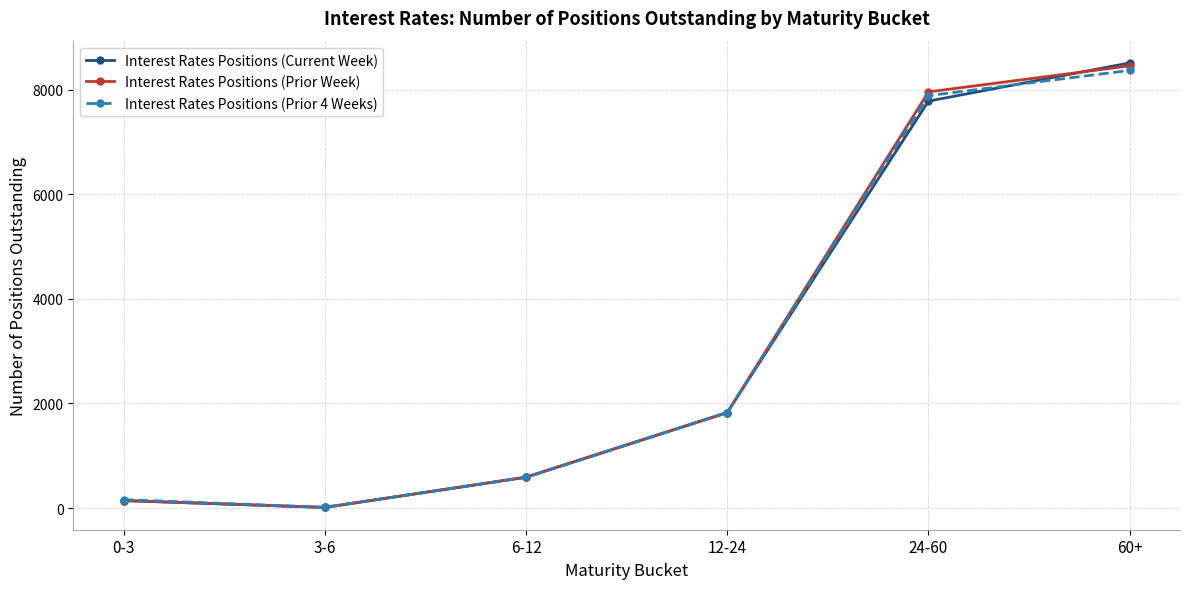

Reading left to right, transcribe all the data shown in this chart.

Interest Rates Positions (Current Week): 0-3=142	3-6=10	6-12=589	12-24=1825	24-60=7779	60+=8510
Interest Rates Positions (Prior Week): 0-3=143	3-6=12	6-12=590	12-24=1825	24-60=7956	60+=8454
Interest Rates Positions (Prior 4 Weeks): 0-3=160	3-6=14	6-12=585	12-24=1824	24-60=7884	60+=8367